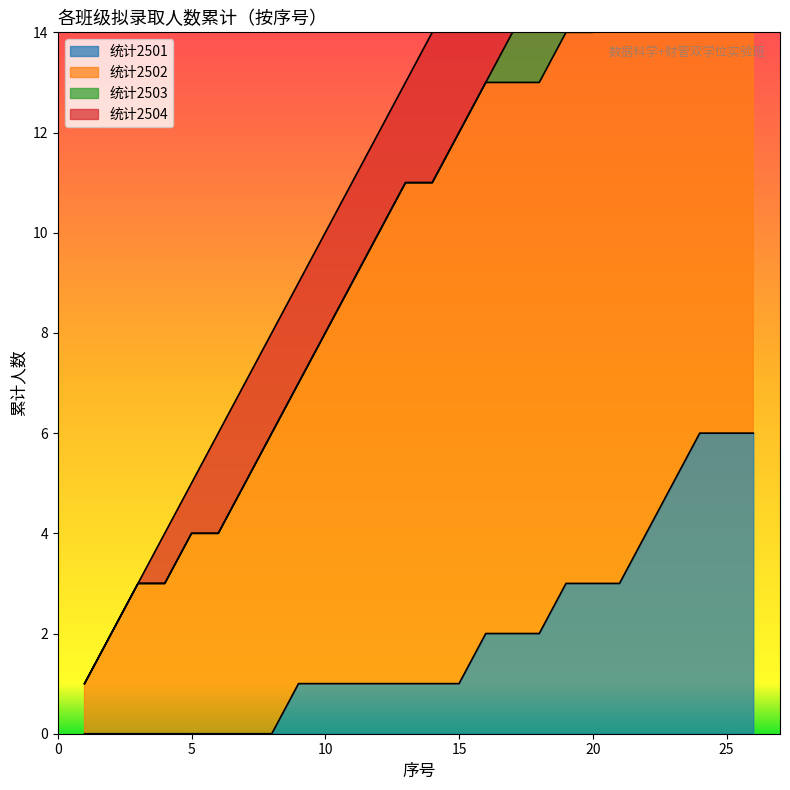

What is the change in value from 5 to 26?

+21